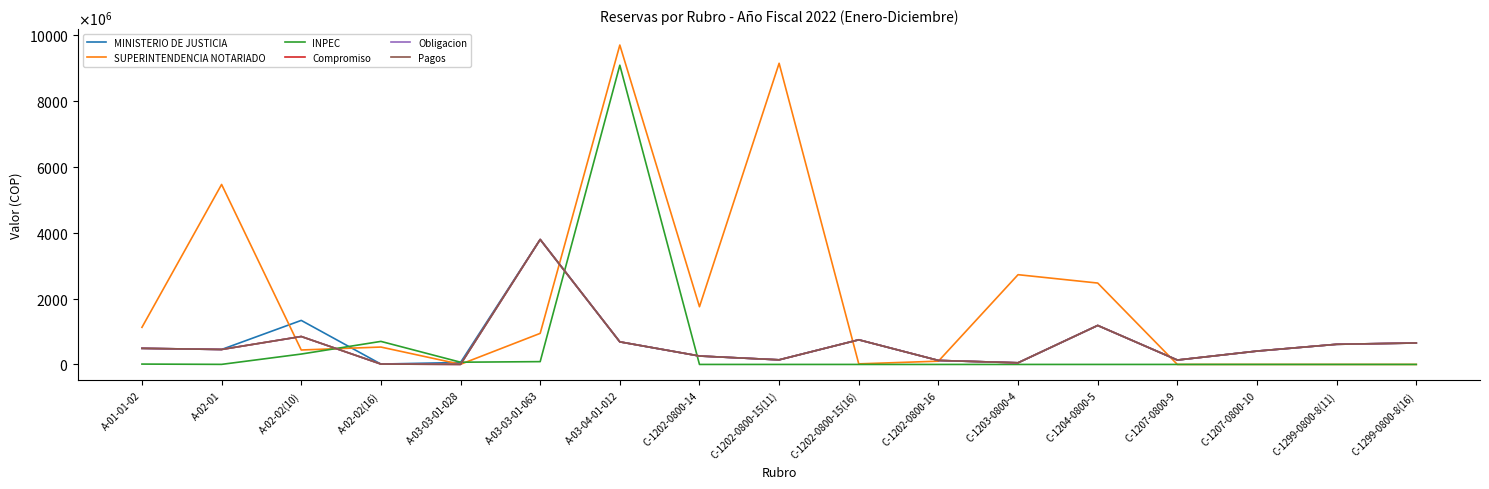

At how many categories does at least one series exceed 3172839366?

4